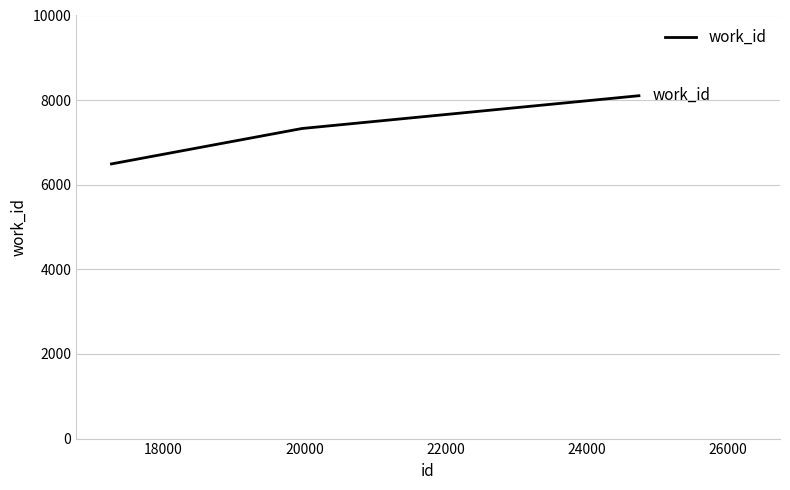

What is the smallest value displayed?

6492